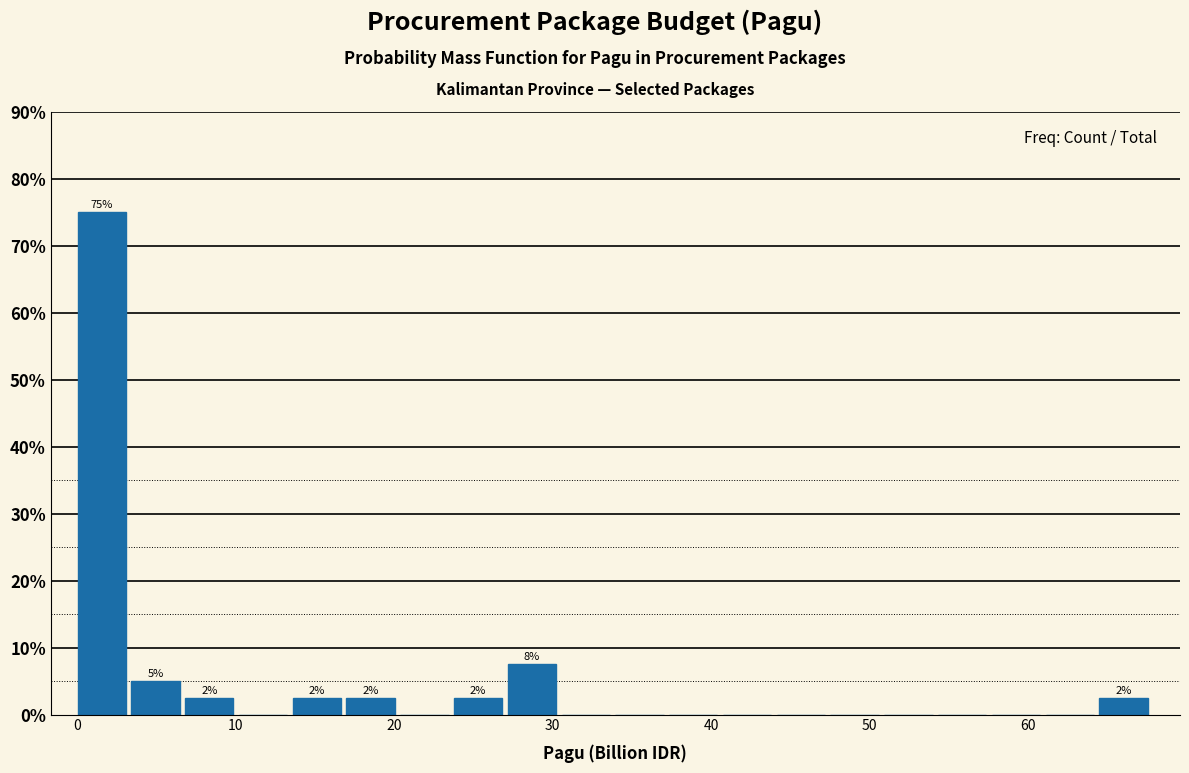

Around what value on the x-axis is the tallest bar? Give the approximate position of its centre, as read against the axis.

2